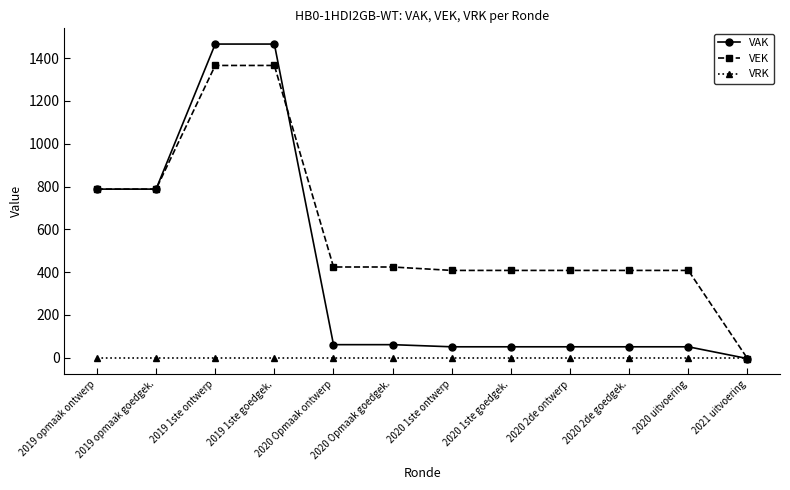

What is the value of the VAK point at the 8th from the left?

51